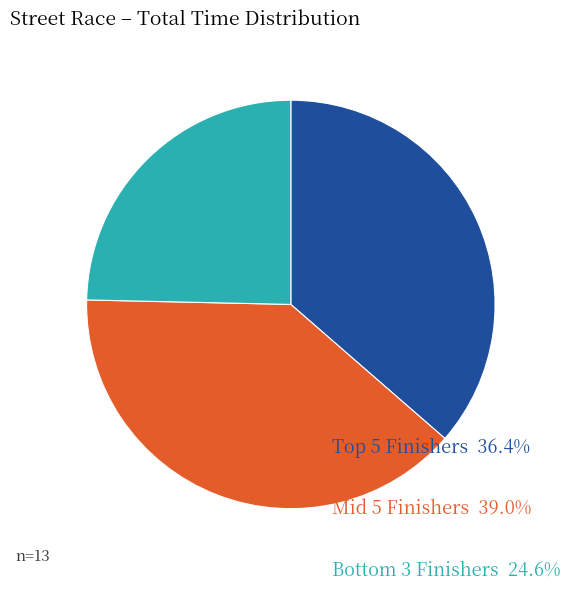

Is there a majority slice in this chart?

No